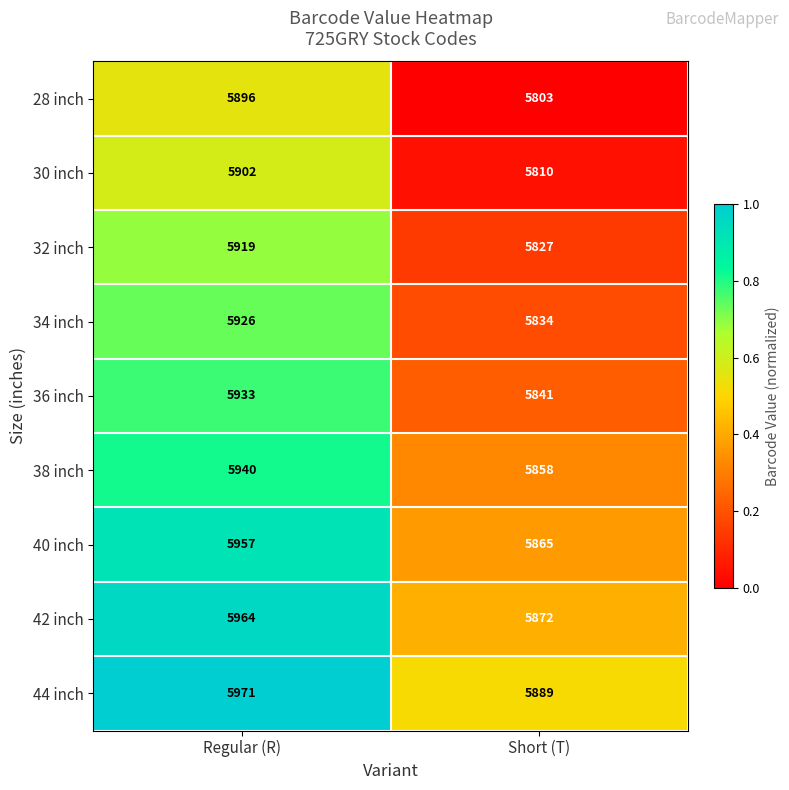

Is the value of 42 inch at Short (T) greater than the value of 32 inch at Short (T)?

Yes